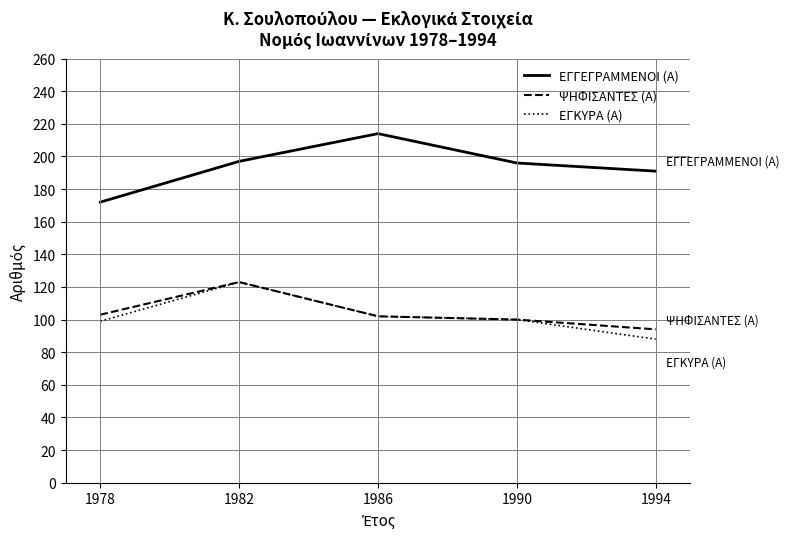

What value does the ΕΓΓΕΓΡΑΜΜΕΝΟΙ (Α) series have at 1986?

214